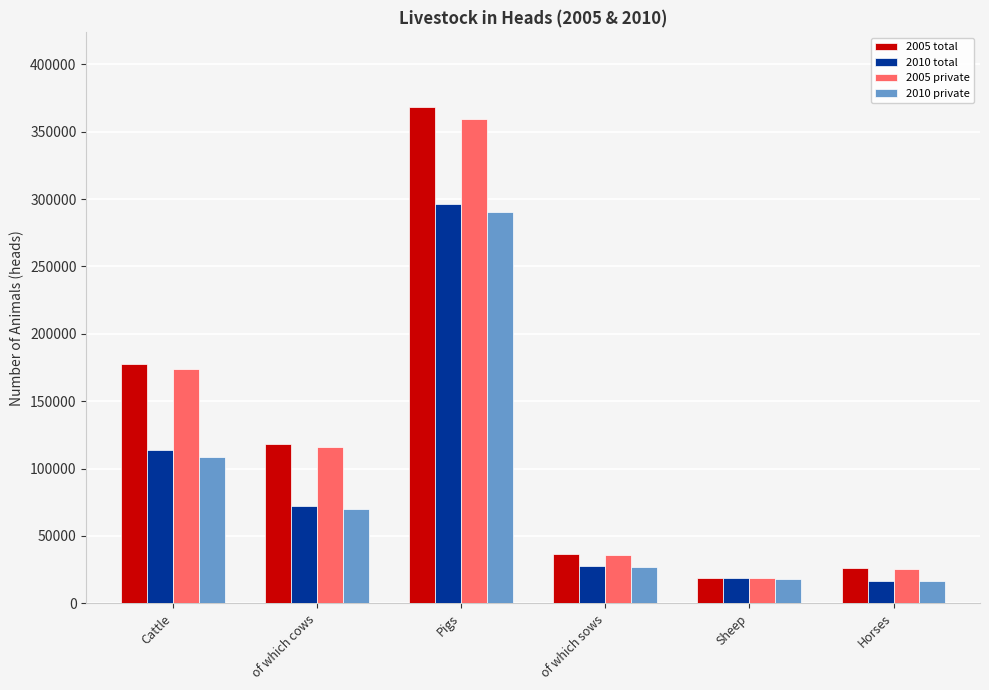

Reading left to right, list all the values displayed in this chart.

2005 total: 177564	117862	368400	36823	18658	26082
2010 total: 113779	72128	296279	27451	18961	16767
2005 private: 173501	116033	359134	35848	18458	25750
2010 private: 108318	69889	290443	26780	17964	16243